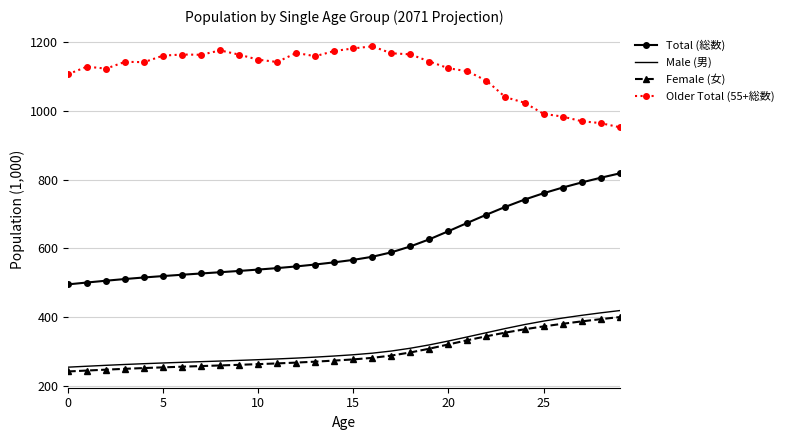

How many distinct data groups are displayed?

4